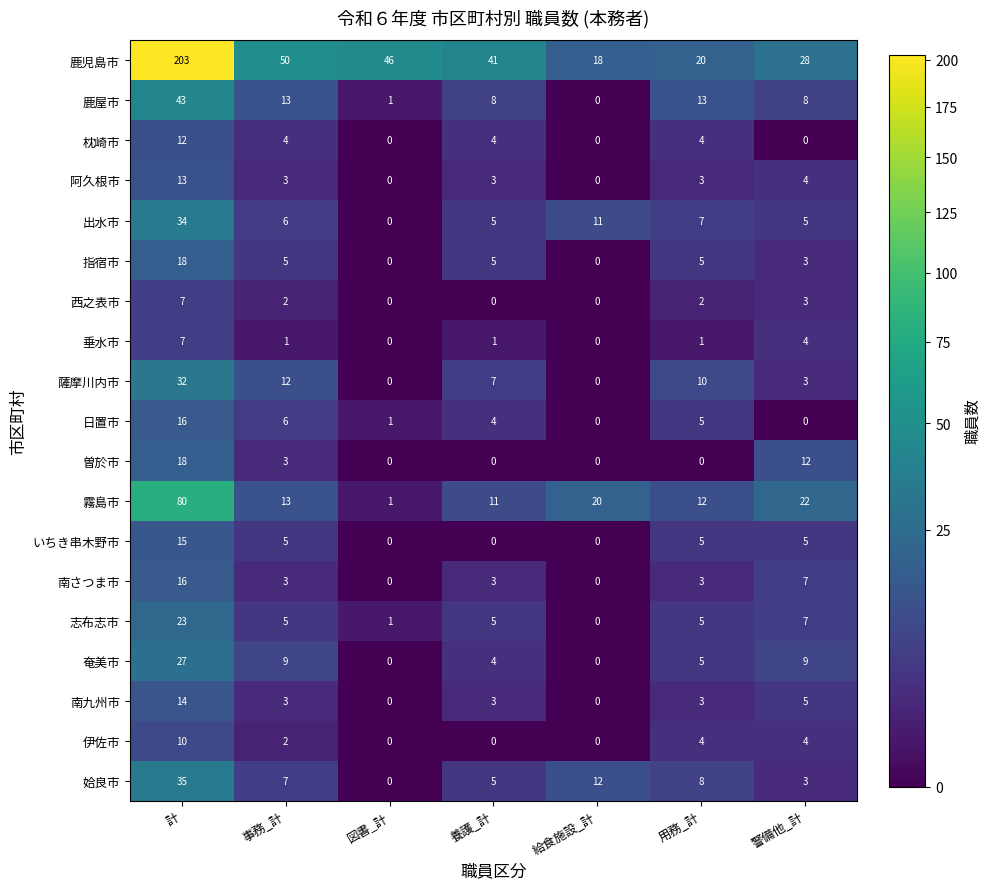

What is the spread (max minus min) of values at 給食施設_計?

20